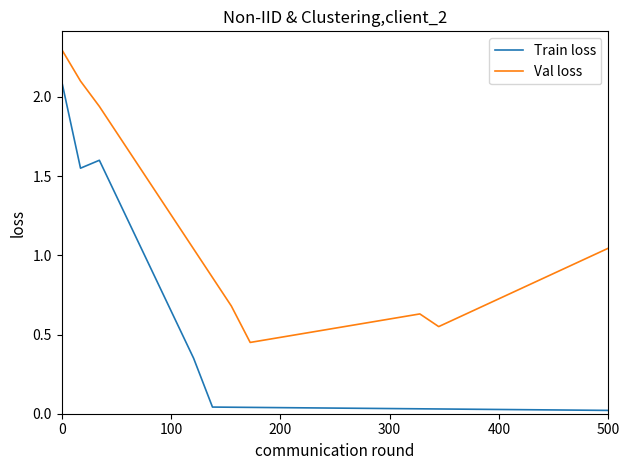

List the series in order of their peak value, highest first.

Val loss, Train loss